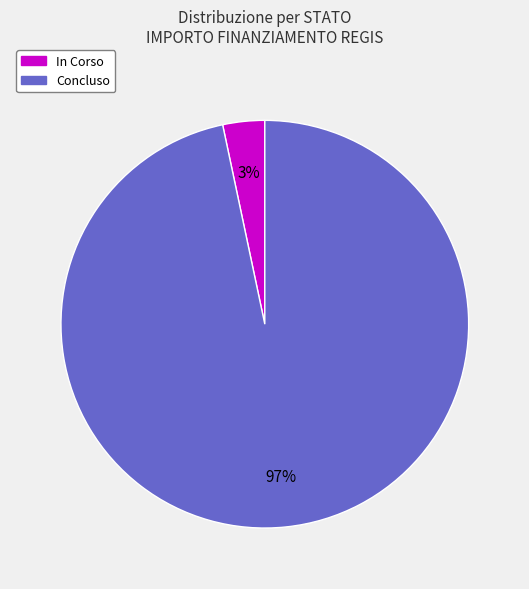

To the nearest percent, what is the average slice percentage?

50%